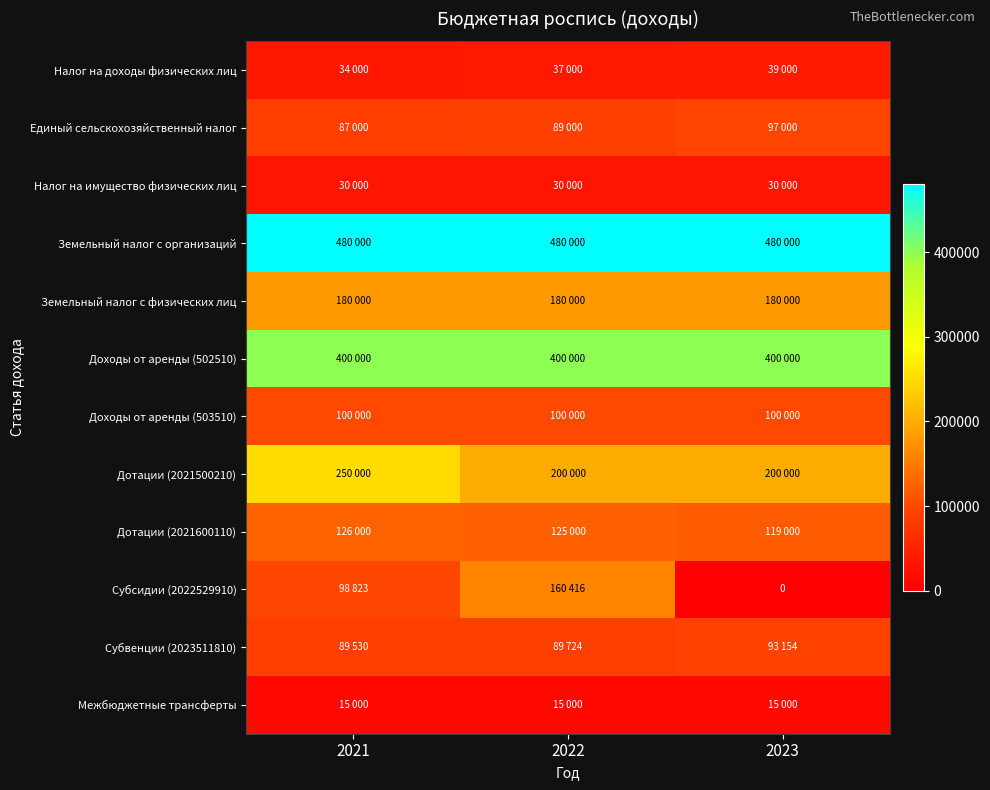

Which series has the largest total across all categories?

Земельный налог с организаций